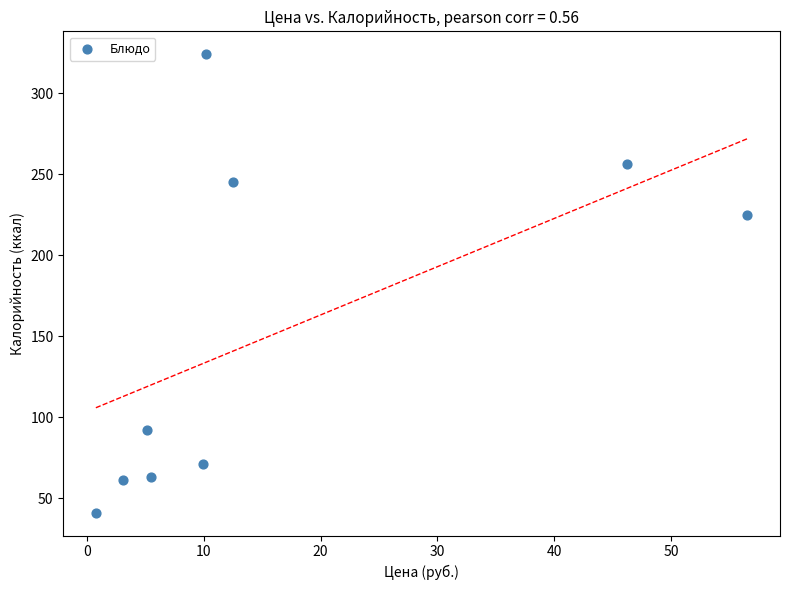

What is the average Y value?

153